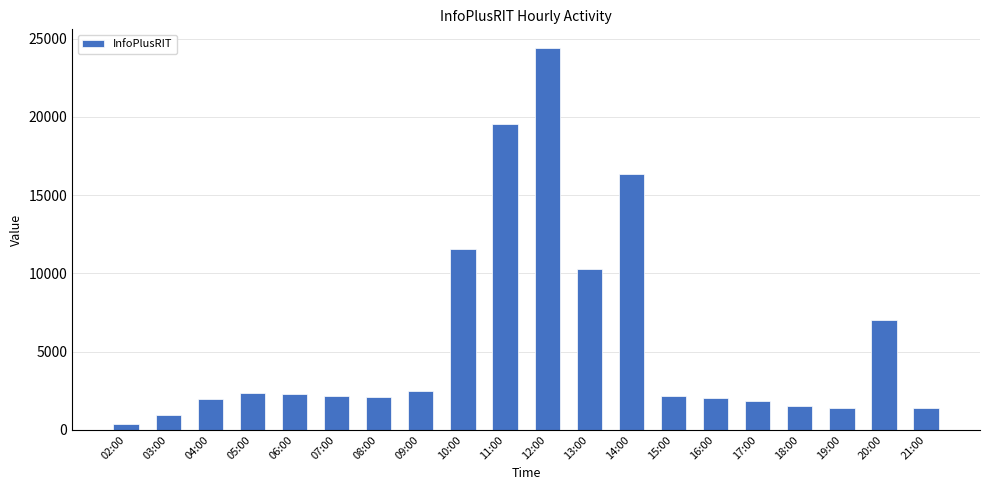

What is the value of the 19th bar from the left?

7005